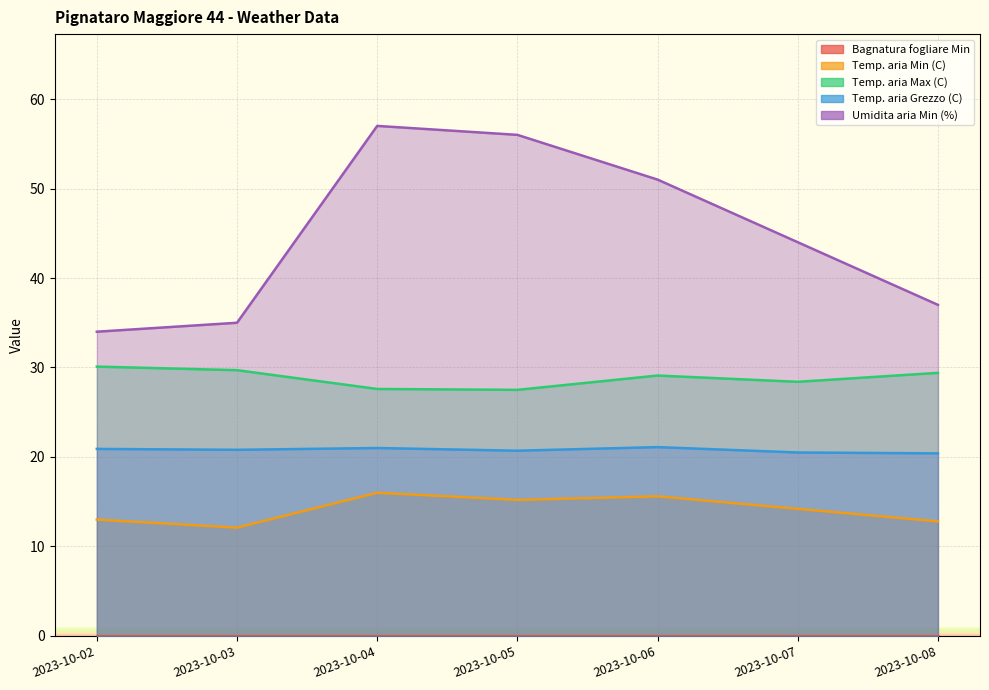

Between 2023-10-06 and 2023-10-08, which series saw the biggest shift?

Umidita aria Min (%)